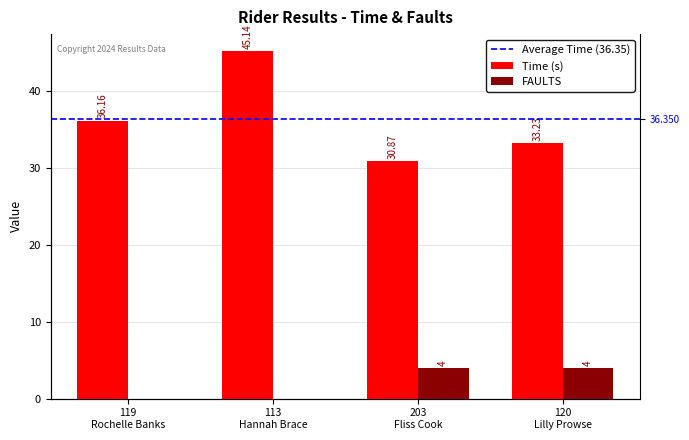

True or false: FAULTS has a value of 5.6 at 120
Lilly Prowse.

False